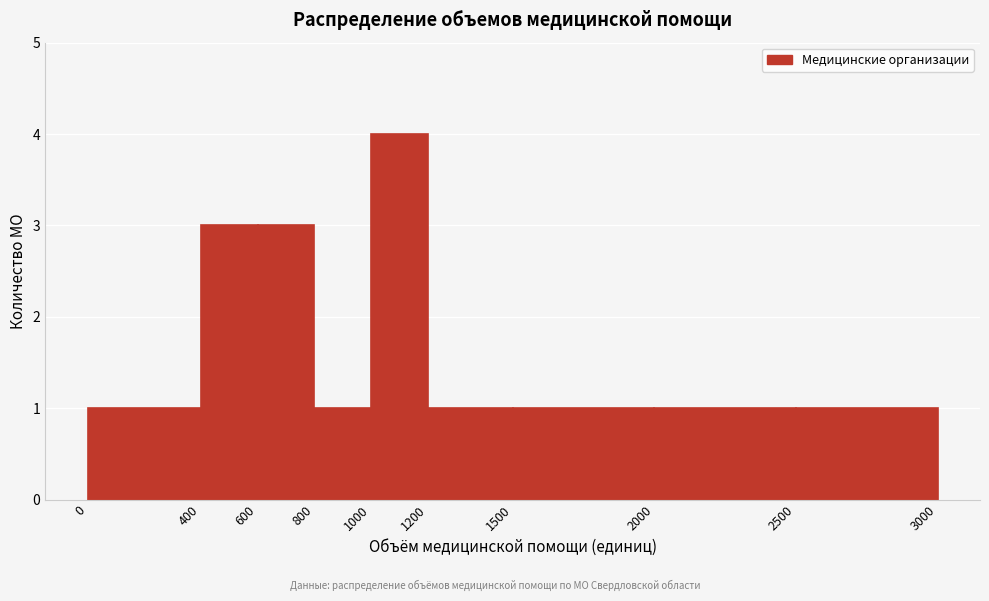

Reading left to right, list every bar in this chart as the range it spans on the x-axis followed by its height. The values are not printed on the chart, so give them approximately, as read against the axis.

0 to 400: 1
400 to 600: 3
600 to 800: 3
800 to 1000: 1
1000 to 1200: 4
1200 to 1500: 1
1500 to 2000: 1
2000 to 2500: 1
2500 to 3000: 1